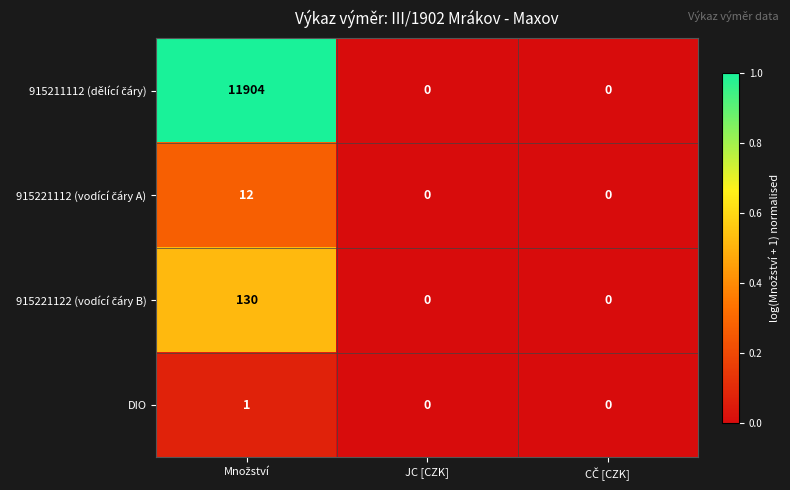

What is the greatest value displayed?

11904